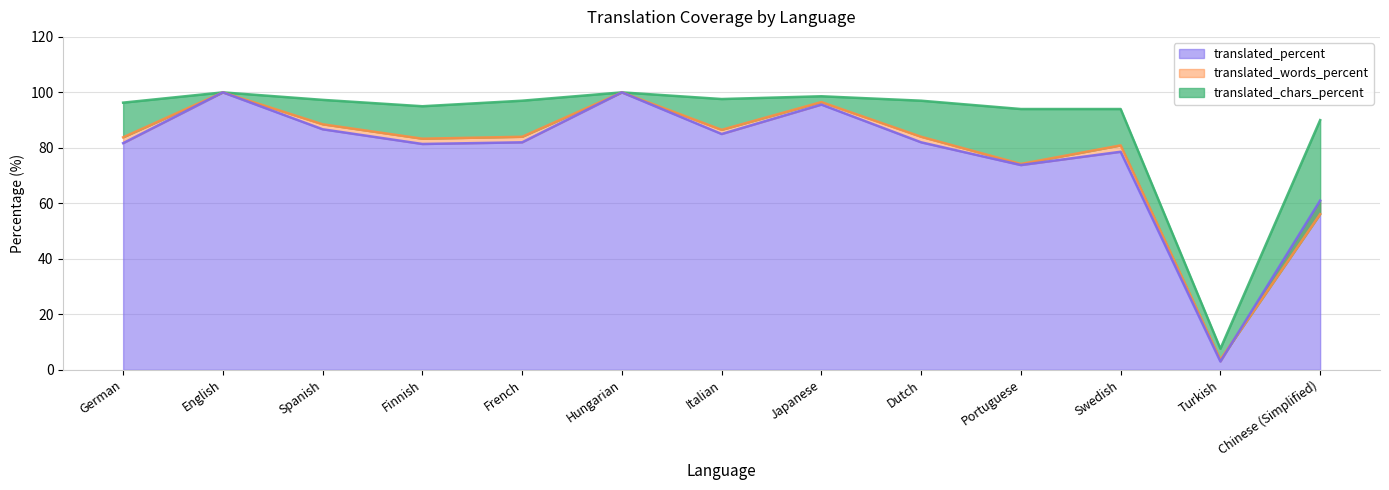

True or false: translated_chars_percent has a value of 121.7 at Portuguese.

False